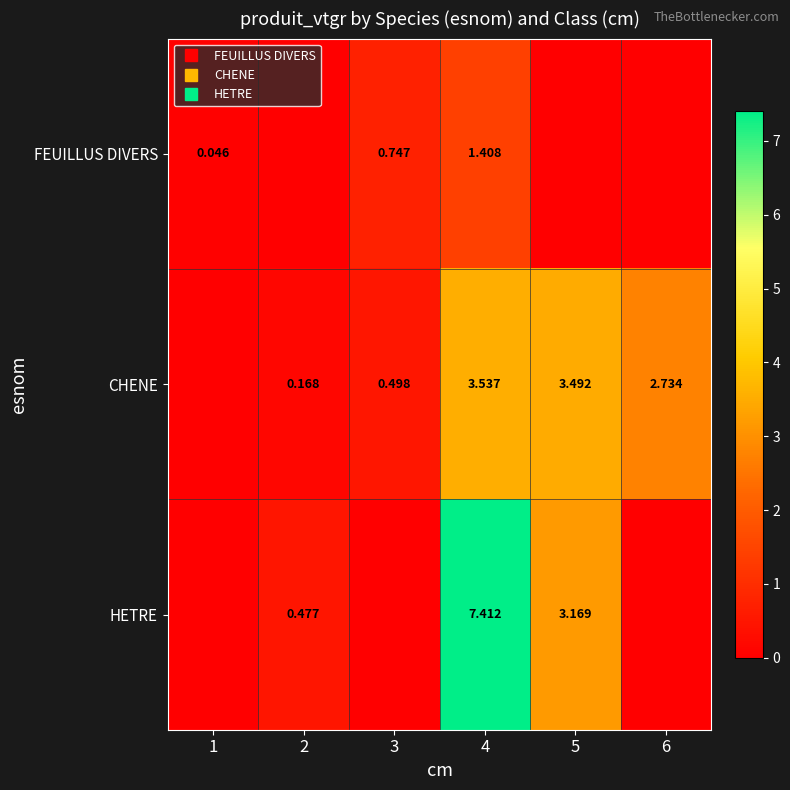

What is the difference between the maximum and minimum values in the CHENE series?

3.5